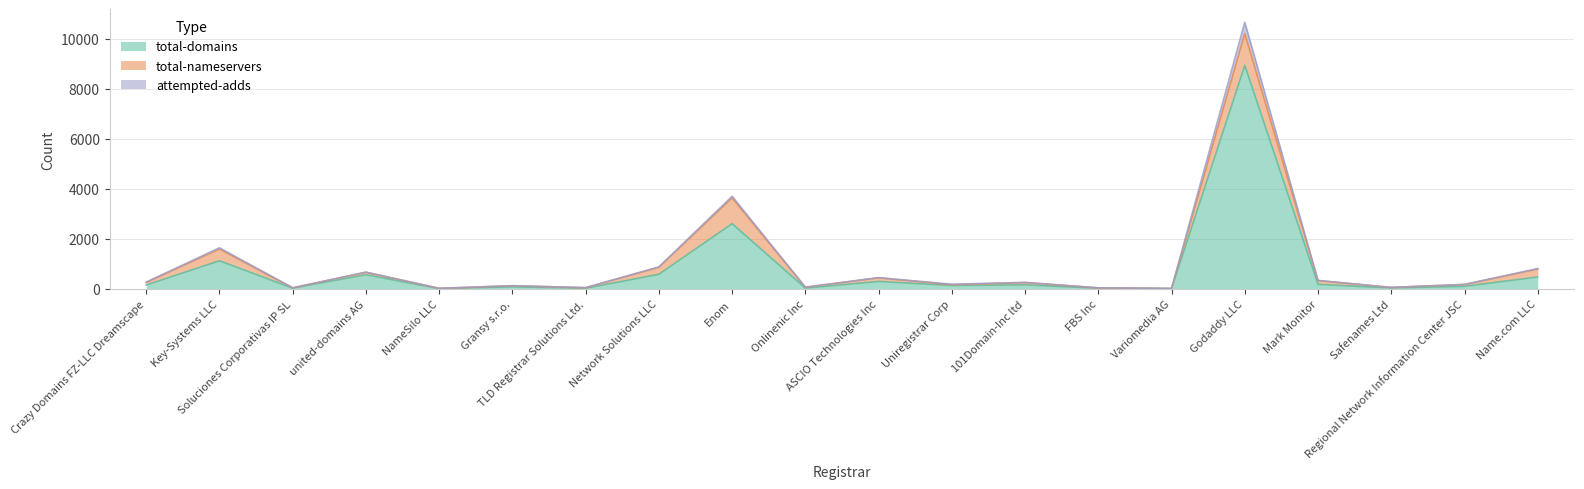

What is the average value of the total-domains series?

773